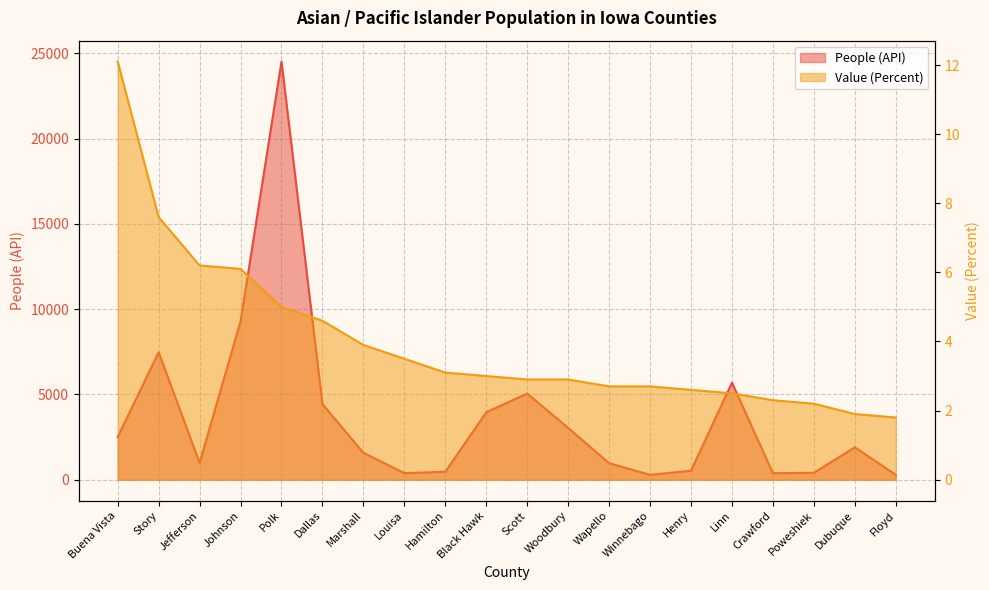

True or false: Value (Percent) and People (API) intersect in this chart.

False